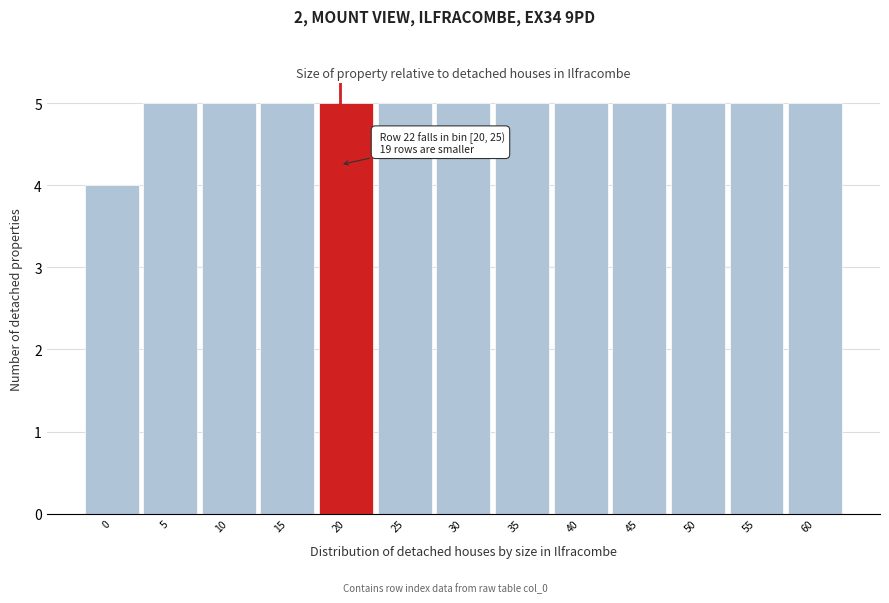

Reading left to right, list all the values displayed in this chart.

4	5	5	5	5	5	5	5	5	5	5	5	5